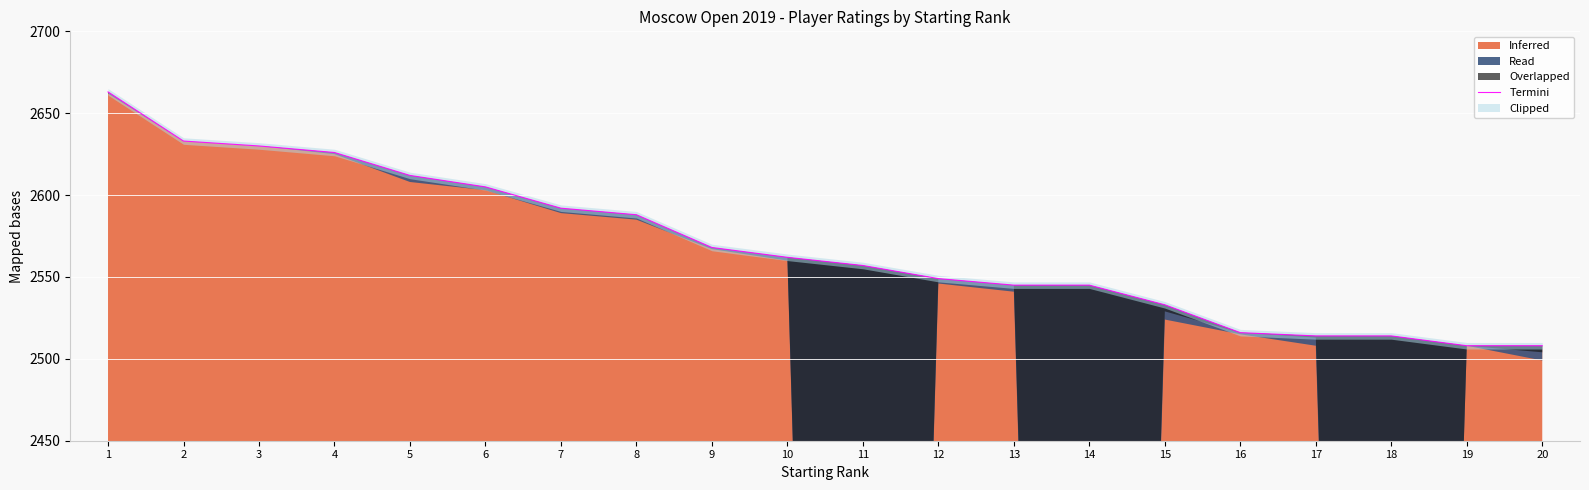

Count the number of categories in the chart.

20